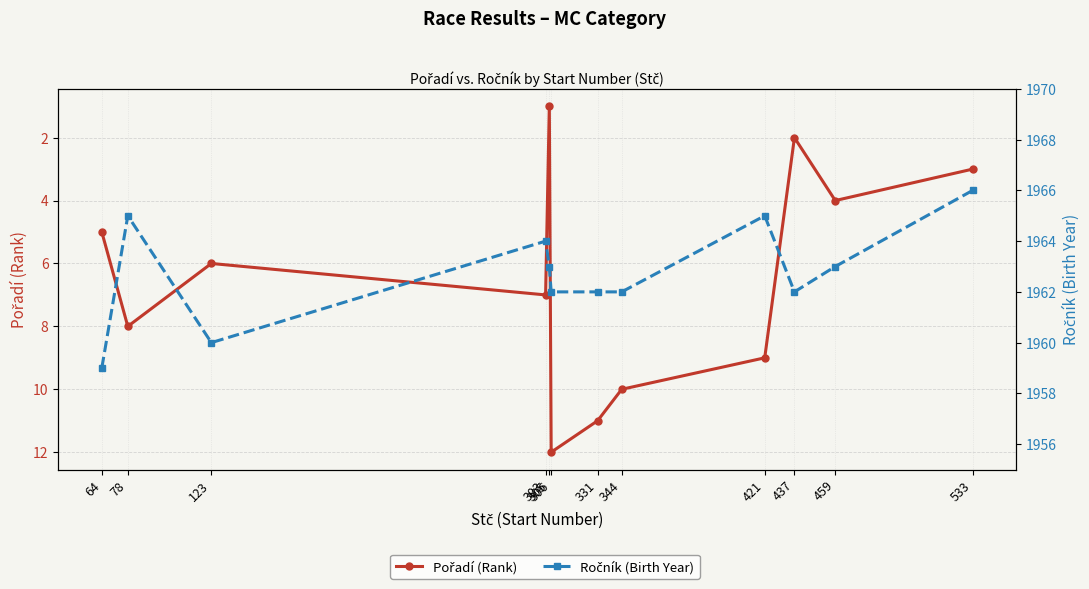

How many distinct data groups are displayed?

2